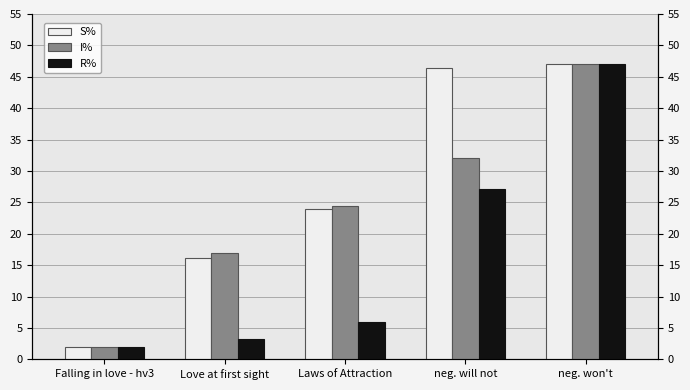

Reading left to right, transcribe all the data shown in this chart.

S%: 2.0	16.1	24.0	46.5	47.0
I%: 2.0	17.0	24.5	32.0	47.0
R%: 2.0	3.3	6.0	27.1	47.0